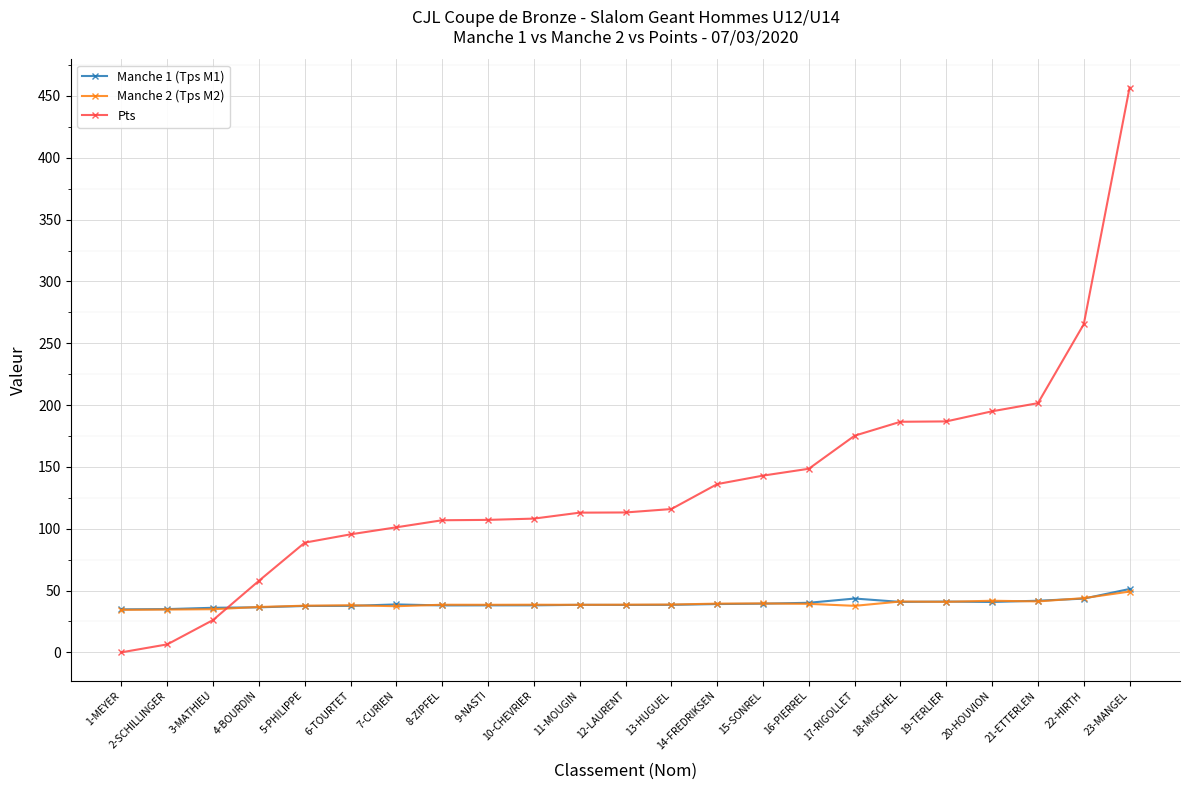

True or false: Manche 2 (Tps M2) has more than 1 points higher than both neighbors.

True